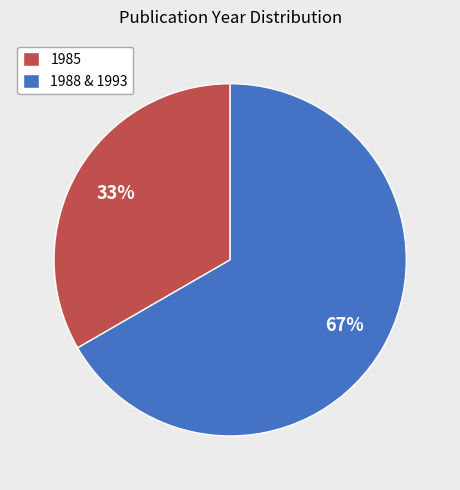

How many slices are in this pie chart?

2